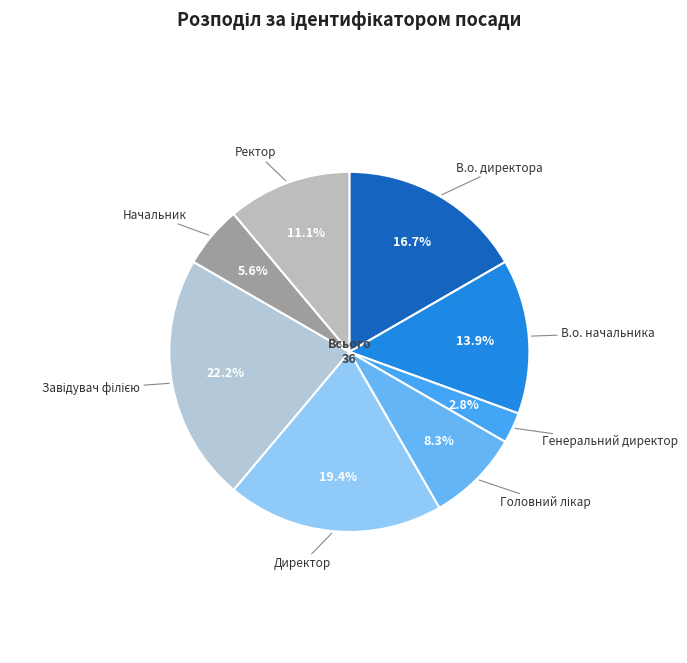

How many slices are in this pie chart?

8